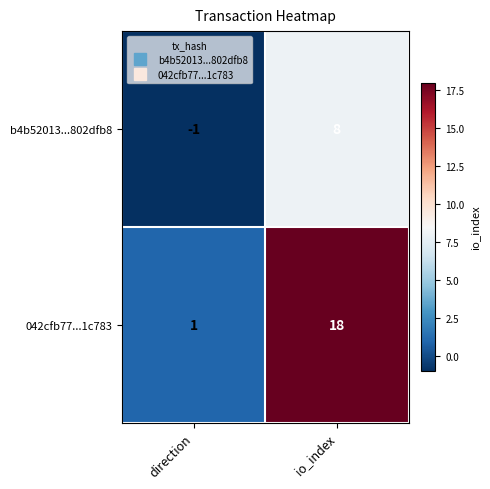

Count the number of data series in this chart.

2